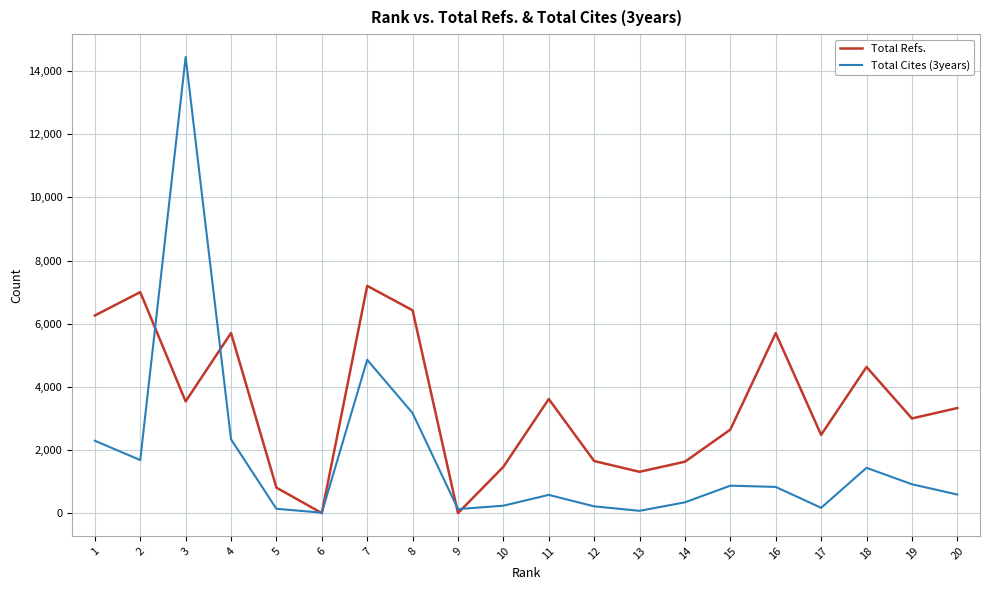

What is the difference between the maximum and minimum values in the Total Cites (3years) series?

14435